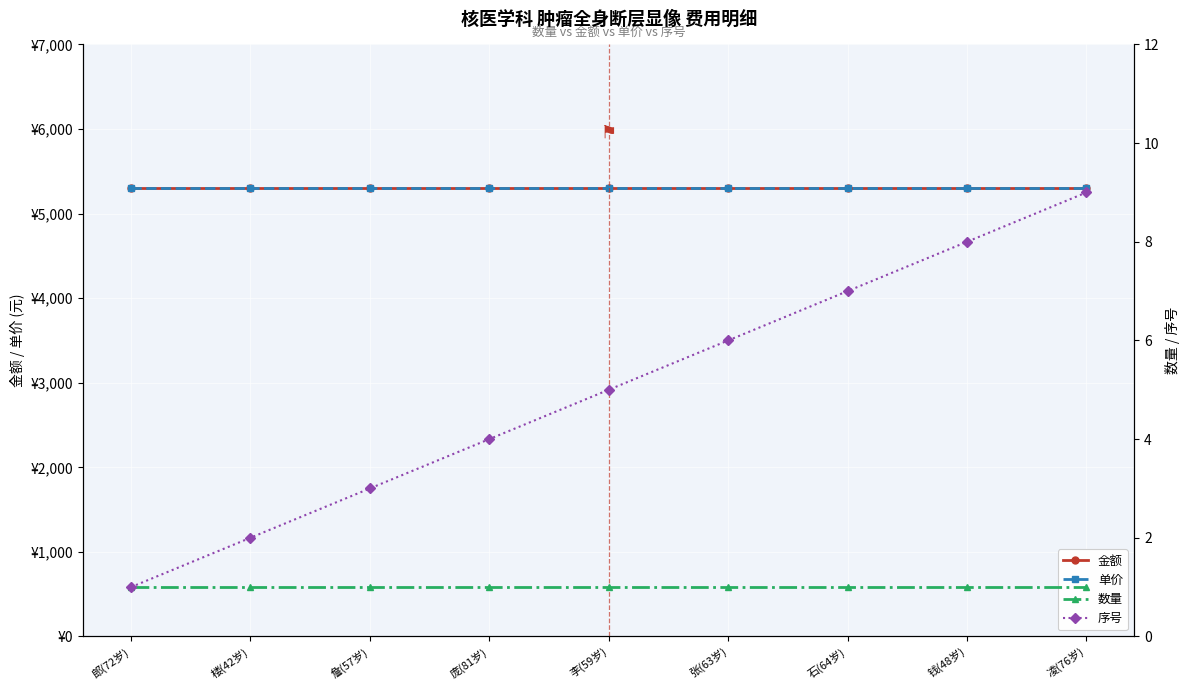

Which category has the lowest value in the 金额 series?

郎(72岁)